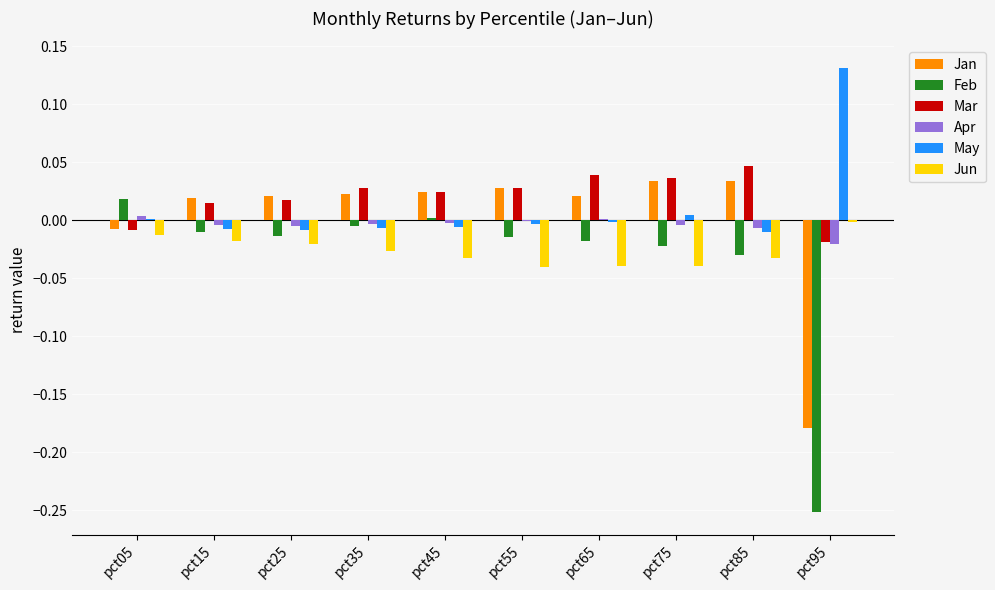

Between pct05 and pct95, which series saw the biggest shift?

Feb